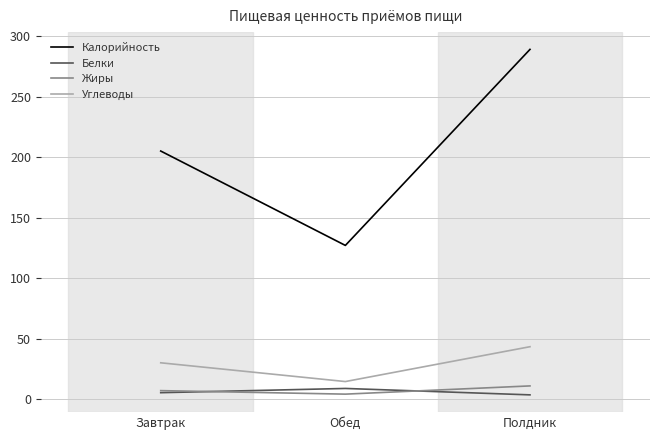

Reading left to right, what are all the values shown in this chart?

Калорийность: Завтрак=205.0	Обед=127.0	Полдник=289.0
Белки: Завтрак=5.3	Обед=8.8	Полдник=3.5
Жиры: Завтрак=7.0	Обед=4.1	Полдник=10.9
Углеводы: Завтрак=30.0	Обед=14.5	Полдник=43.3